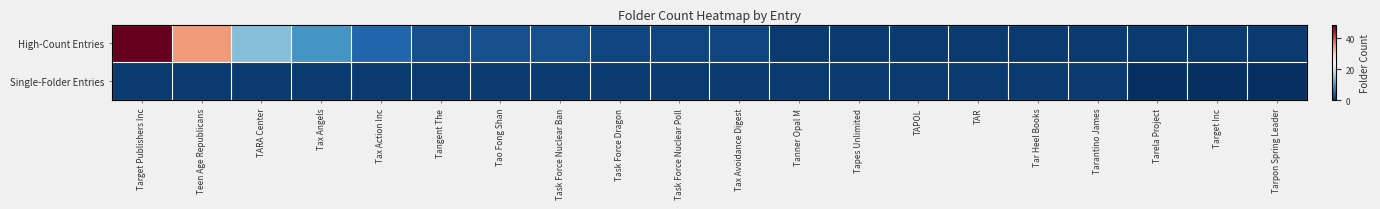

Reading left to right, list all the values displayed in this chart.

High-Count Entries: Target Publishers Inc=49	Teen Age Republicans=35	TARA Center=14	Tax Angels=10	Tax Action Inc=5	Tangent The=3	Tao Fong Shan=3	Task Force Nuclear Ban=3	Task Force Dragon=2	Task Force Nuclear Poll=2	Tax Avoidance Digest=2	Tanner Opal M=1	Tapes Unlimited=1	TAPOL=1	TAR=1	Tar Heel Books=1	Tarantino James=1	Tarela Project=1	Target Inc=1	Tarpon Spring Leader=1
Single-Folder Entries: Target Publishers Inc=1	Teen Age Republicans=1	TARA Center=1	Tax Angels=1	Tax Action Inc=1	Tangent The=1	Tao Fong Shan=1	Task Force Nuclear Ban=1	Task Force Dragon=1	Task Force Nuclear Poll=1	Tax Avoidance Digest=1	Tanner Opal M=1	Tapes Unlimited=1	TAPOL=1	TAR=1	Tar Heel Books=1	Tarantino James=1	Tarela Project=0	Target Inc=0	Tarpon Spring Leader=0